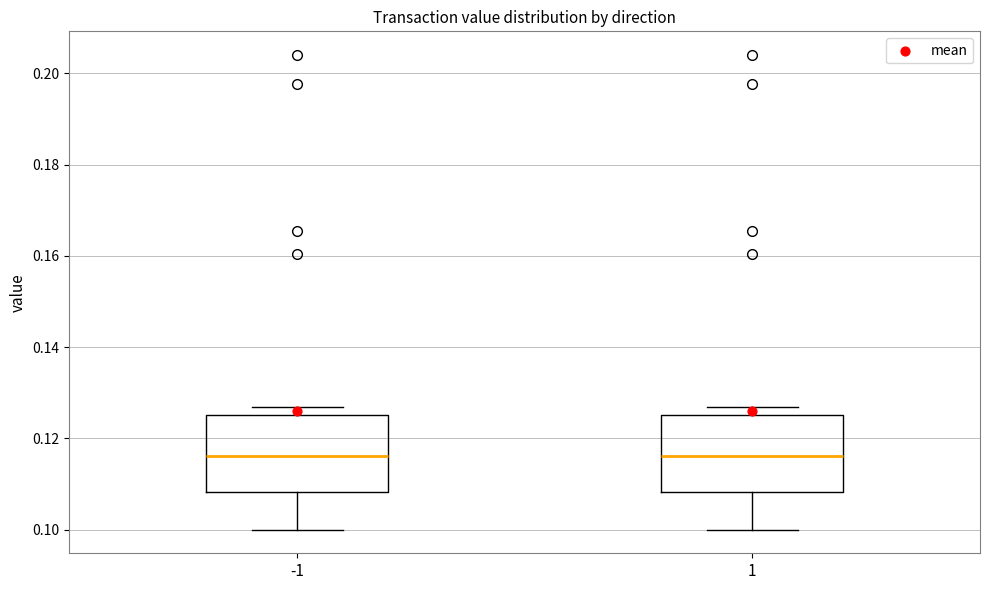

Reading left to right, transcribe this box plot: for each box, give where its median line is, the range the box spans, and where its two whiskers end, as read against the y-axis. The values are not printed on the chart, so give them approximately, as read against the axis.

-1: median 0.116, box 0.108 to 0.126, whiskers 0.100 to 0.126 (just above the box's upper edge)
1: median 0.116, box 0.108 to 0.126, whiskers 0.100 to 0.126 (just above the box's upper edge)